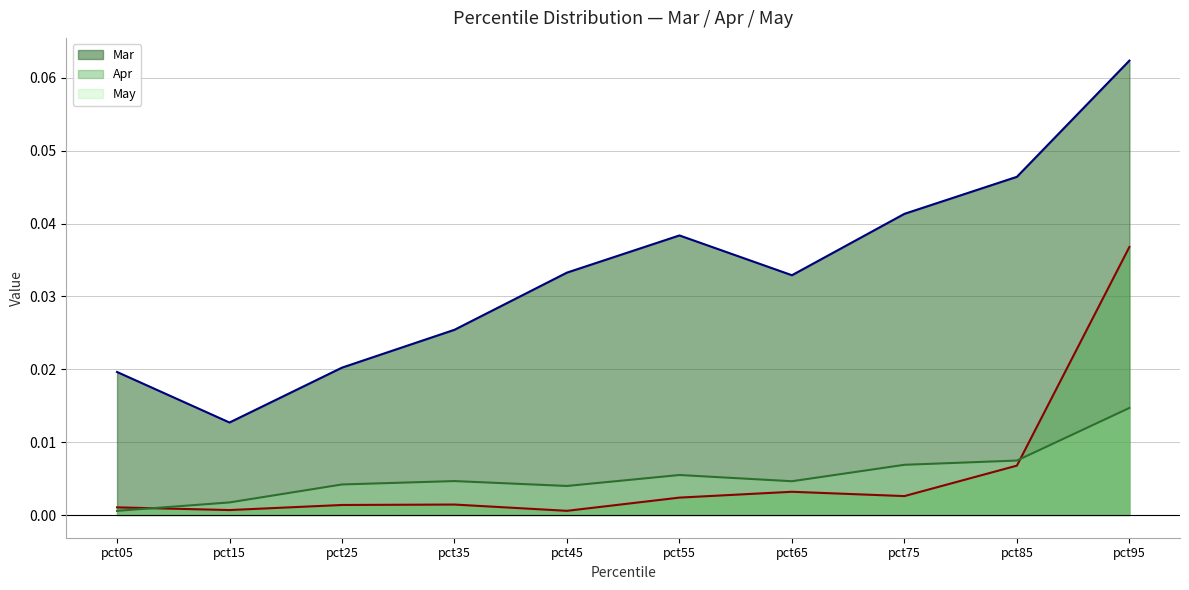

Reading right to left, extract all data points from this chart.

Mar line: 0.1	0.0	0.0	0.0	0.0	0.0	0.0	0.0	0.0	0.0
Apr line: 0.0	0.0	0.0	0.0	0.0	0.0	0.0	0.0	0.0	0.0
May line: 0.0	0.0	0.0	0.0	0.0	0.0	0.0	0.0	0.0	0.0